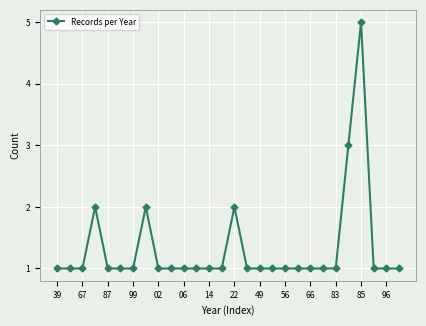

What is the sum of all values?

37